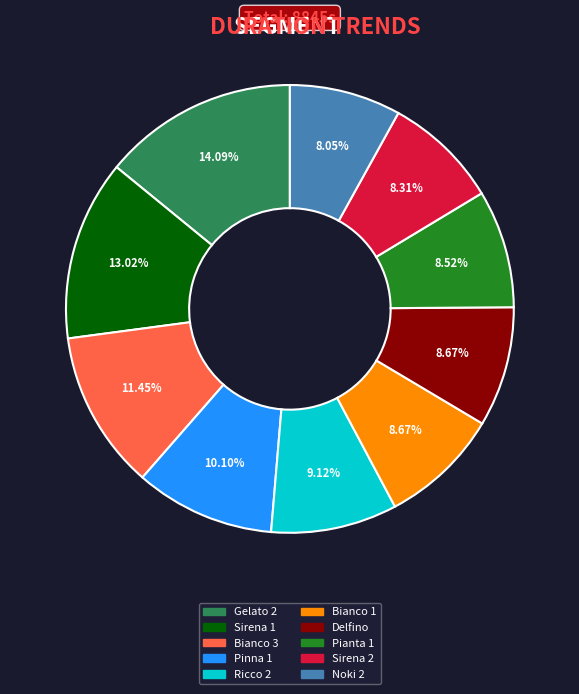

Is there any slice that represents more than half of the pie?

No